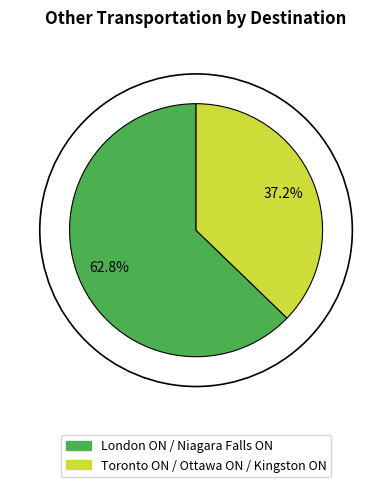

How many segments does this pie chart have?

2